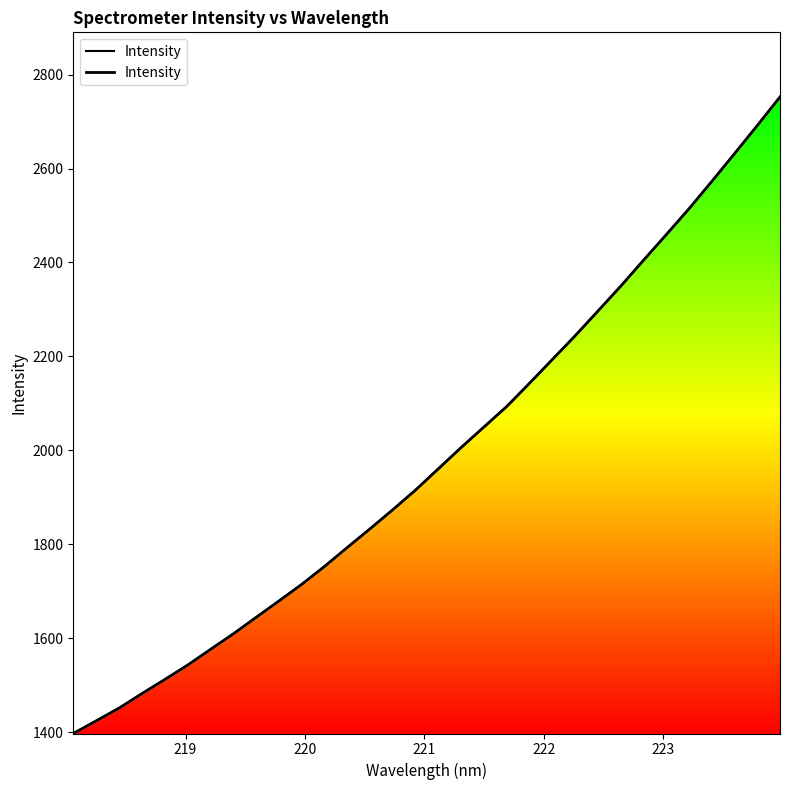

Reading right to left, list all the values displayed in this chart.

2752.2	2691.3	2631.4	2572.1	2514.0	2458.9	2404.3	2349.2	2296.2	2243.7	2193.2	2142.7	2093.3	2049.6	2005.9	1960.6	1915.4	1873.5	1832.8	1792.9	1752.5	1714.4	1679.0	1644.1	1609.0	1575.9	1542.6	1512.0	1482.1	1451.2	1424.2	1397.4